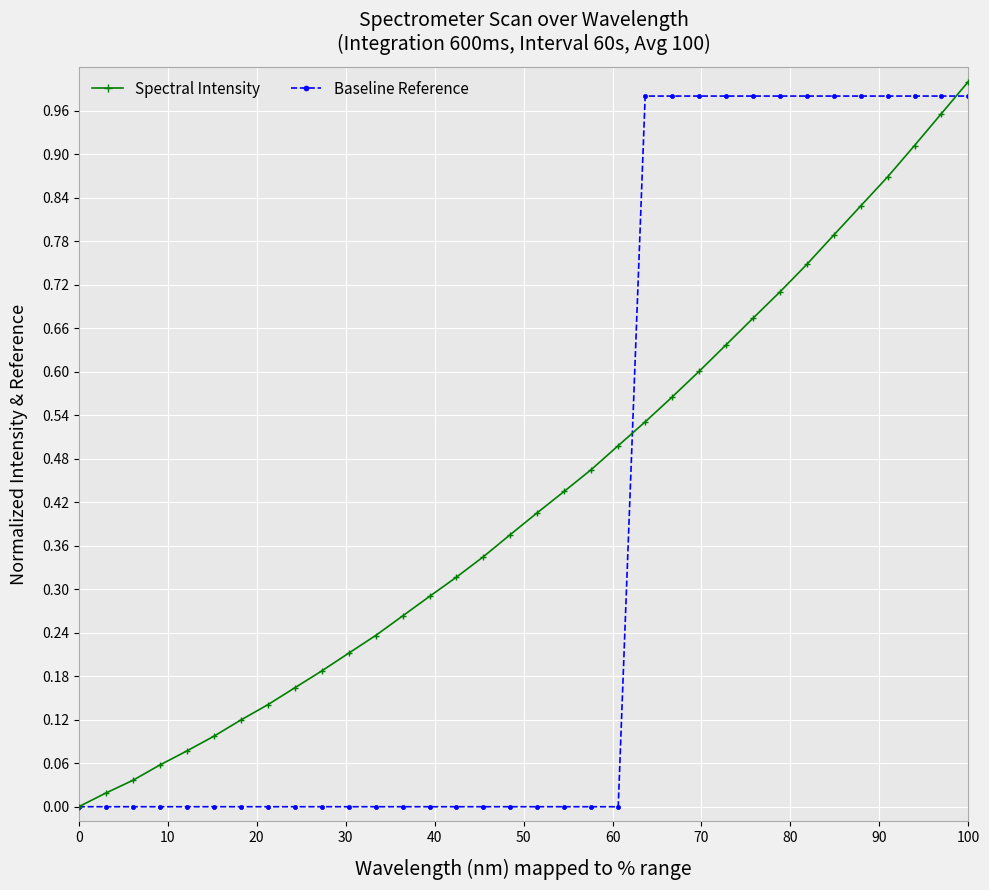

Which series has the largest range (max minus min)?

Spectral Intensity